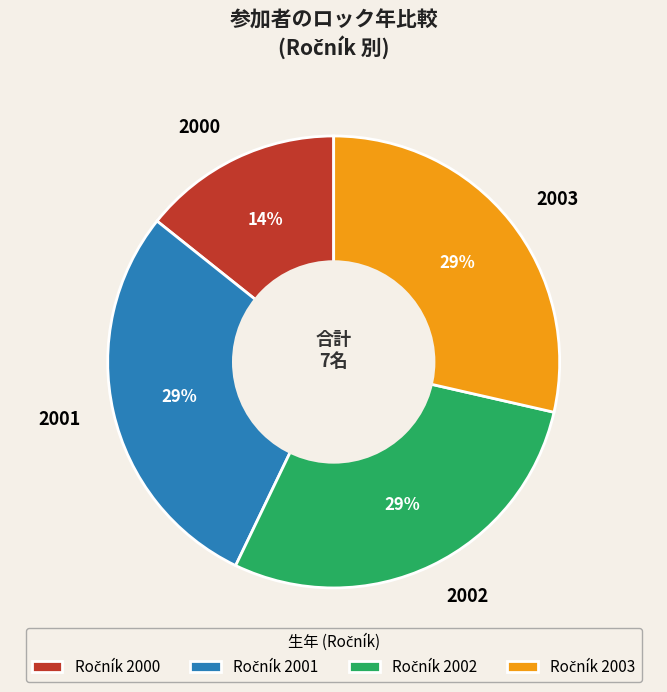

Is 2001 the majority of the pie?

No